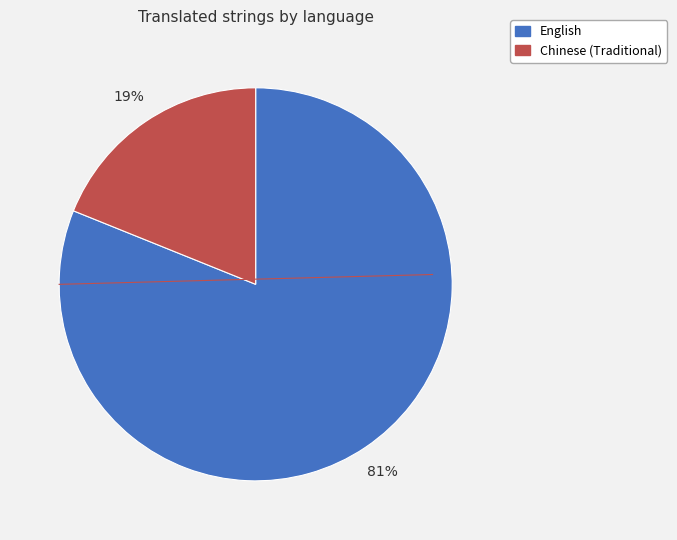

Which slice is the smallest?

Chinese (Traditional)